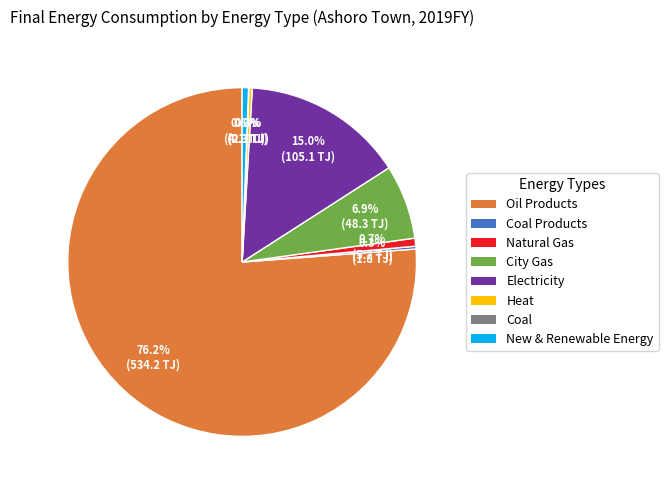

Is there a majority slice in this chart?

Yes